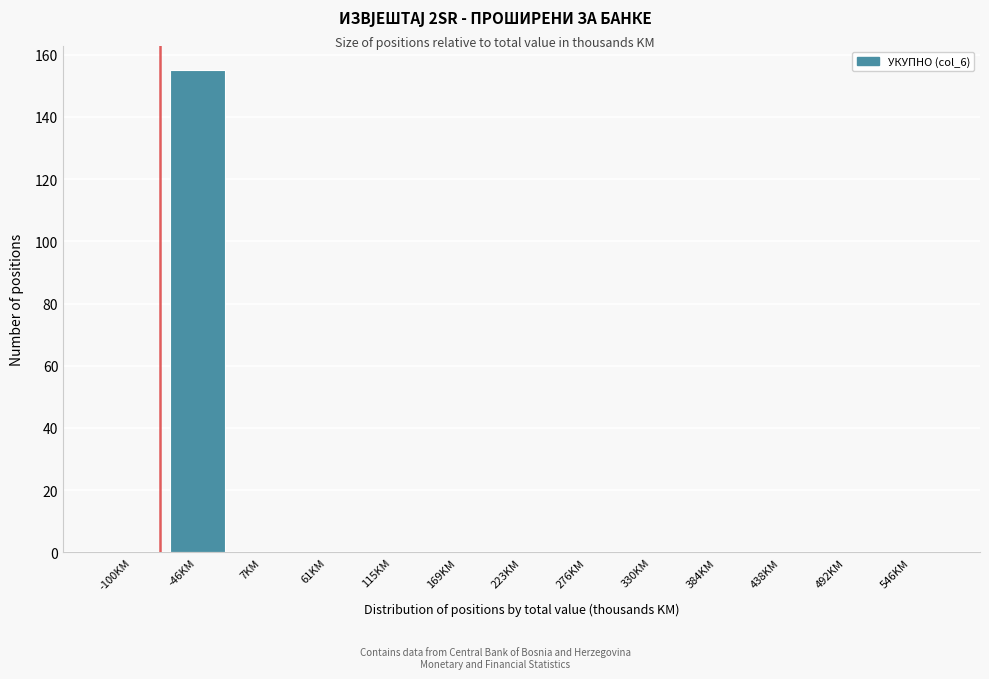

Reading right to left, extract all data points from this chart.

546KM=0	492KM=0	438KM=0	384KM=0	330KM=0	276KM=0	223KM=0	169KM=0	115KM=0	61KM=0	7KM=0	-46KM=155	-100KM=0